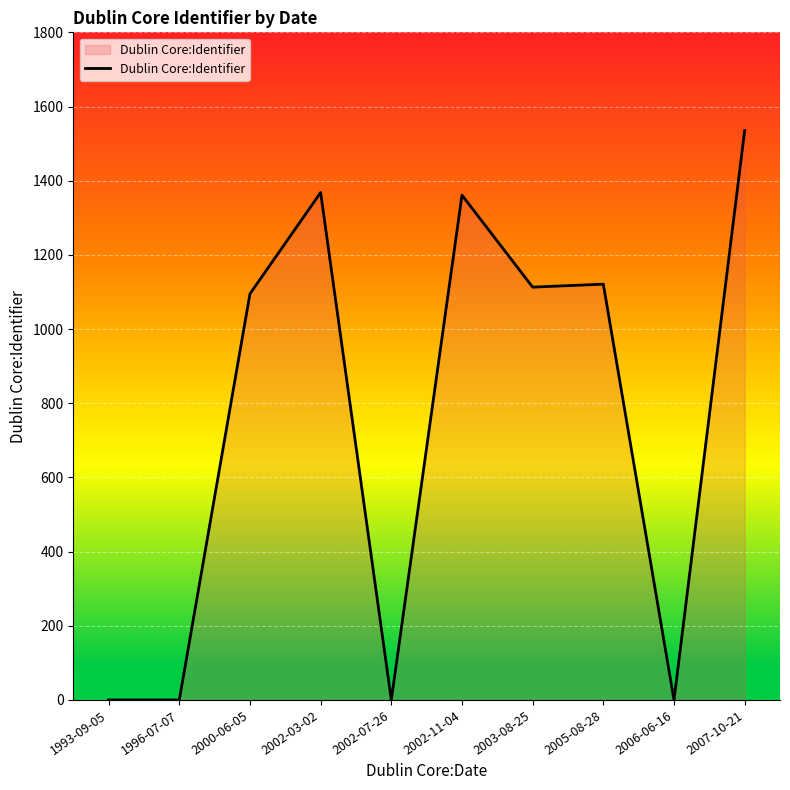

Which category has the highest value across all series?

2007-10-21